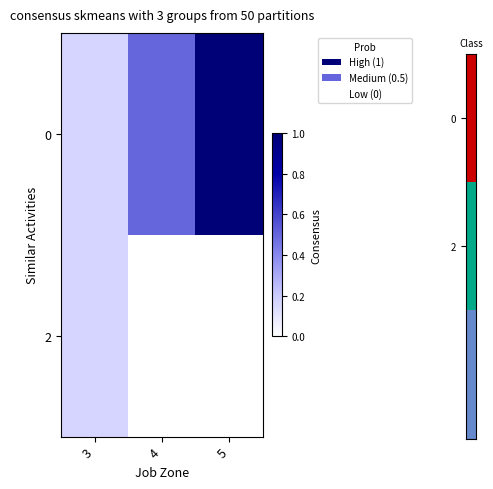

Reading right to left, list all the values displayed in this chart.

0: 5=1.0	4=0.5	3=0.2
2: 5=0.0	4=0.0	3=0.2